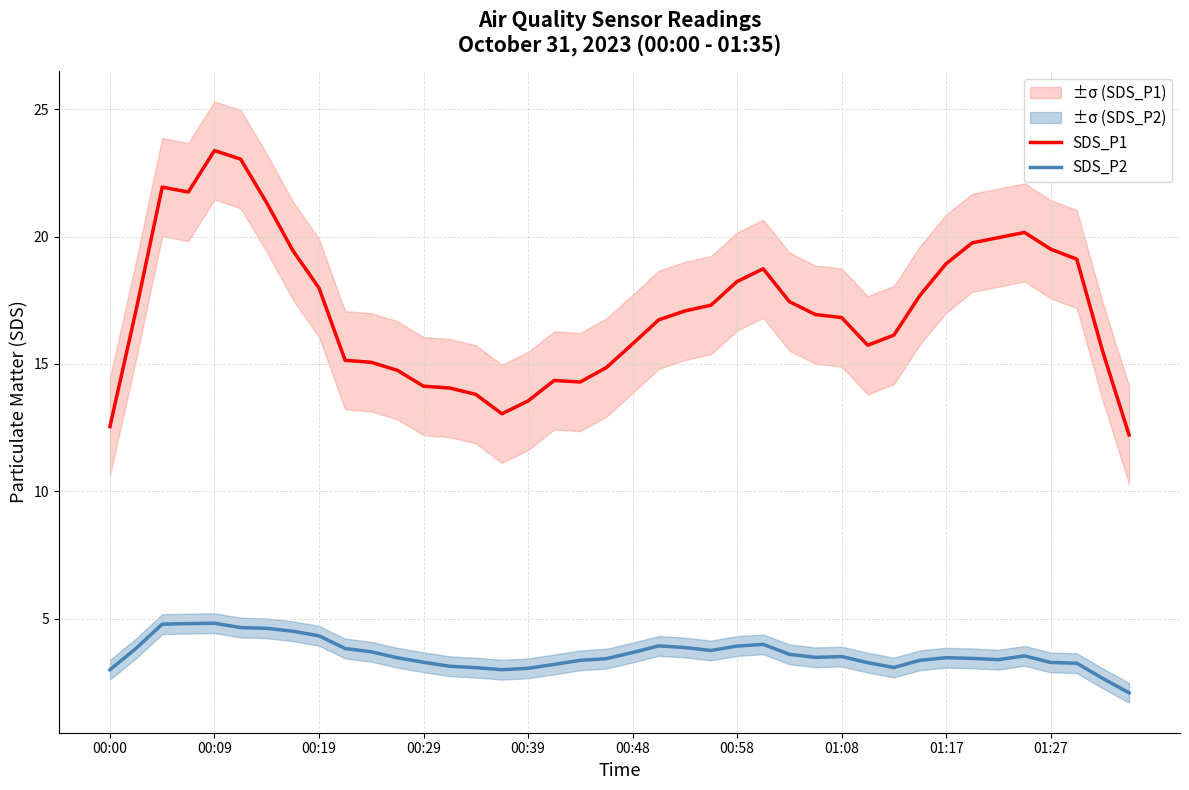

What is the lowest value of the SDS_P2 series?

2.1